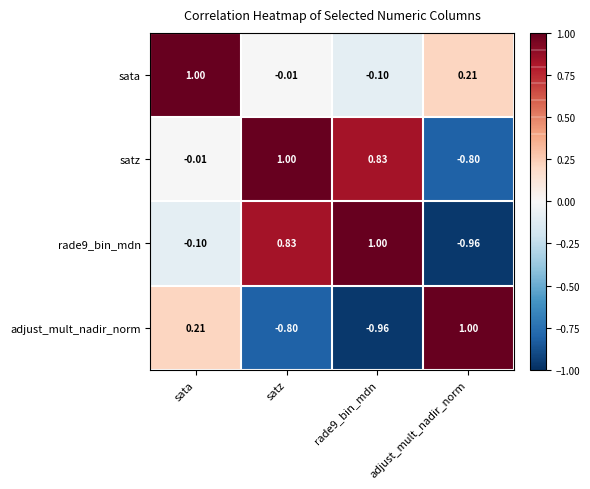

At how many categories does at least one series exceed 0?

4